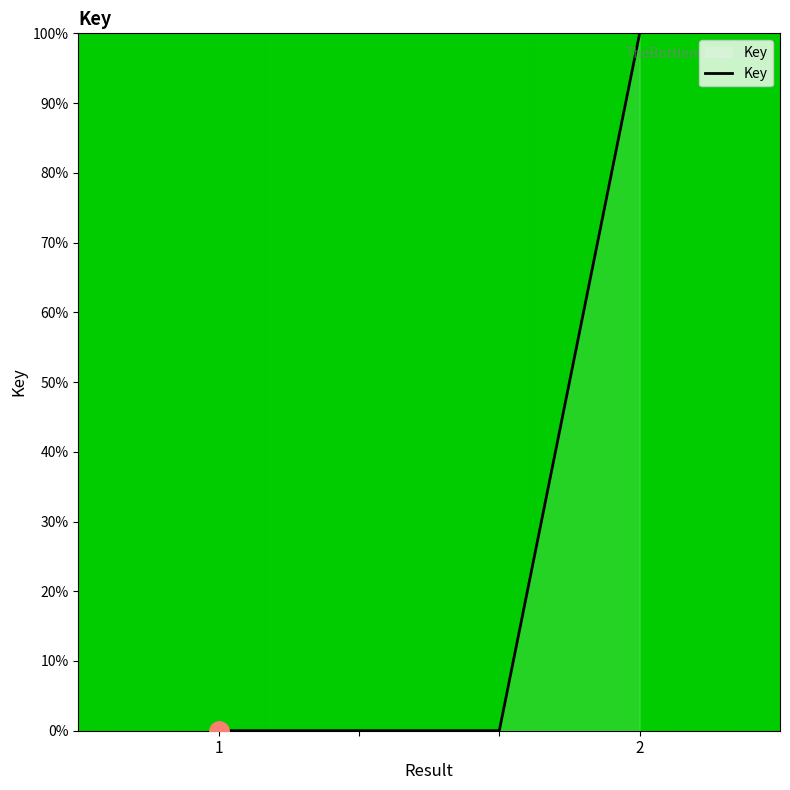

What is the maximum value shown in the chart?

100.0